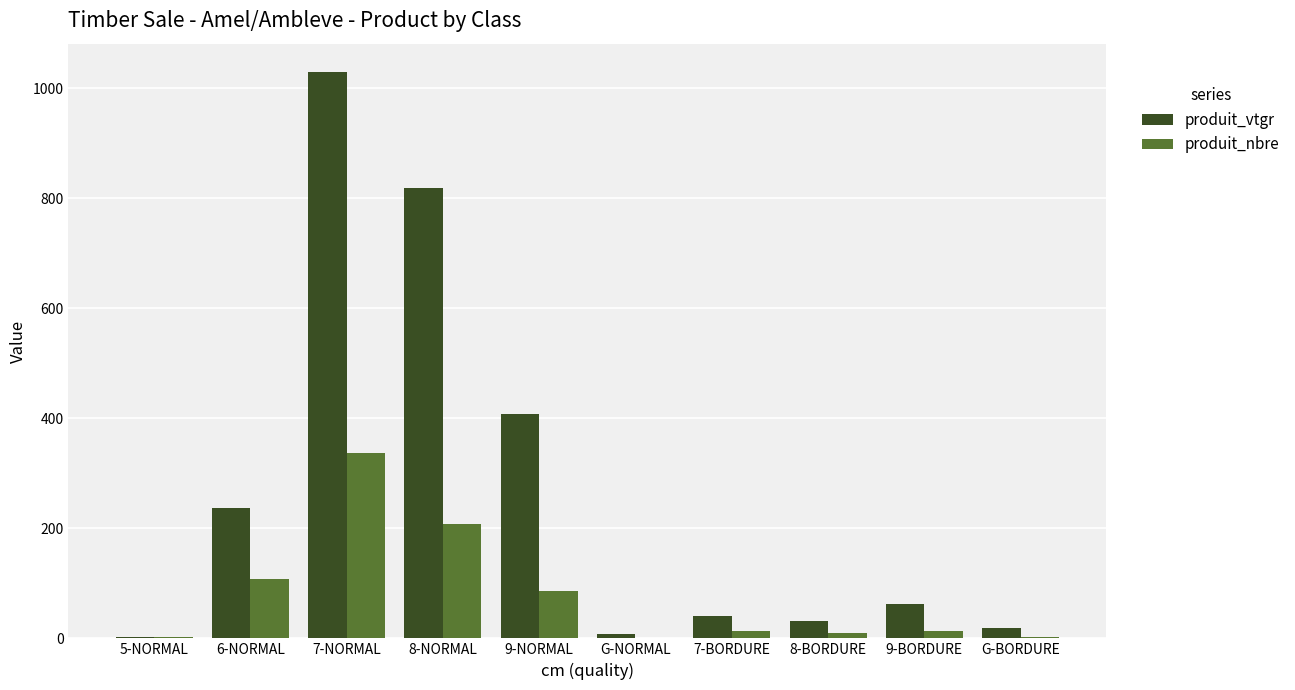

Which series has the largest total across all categories?

produit_vtgr